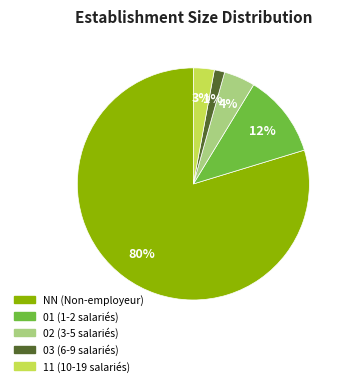

Between NN and 11, which is larger?

NN